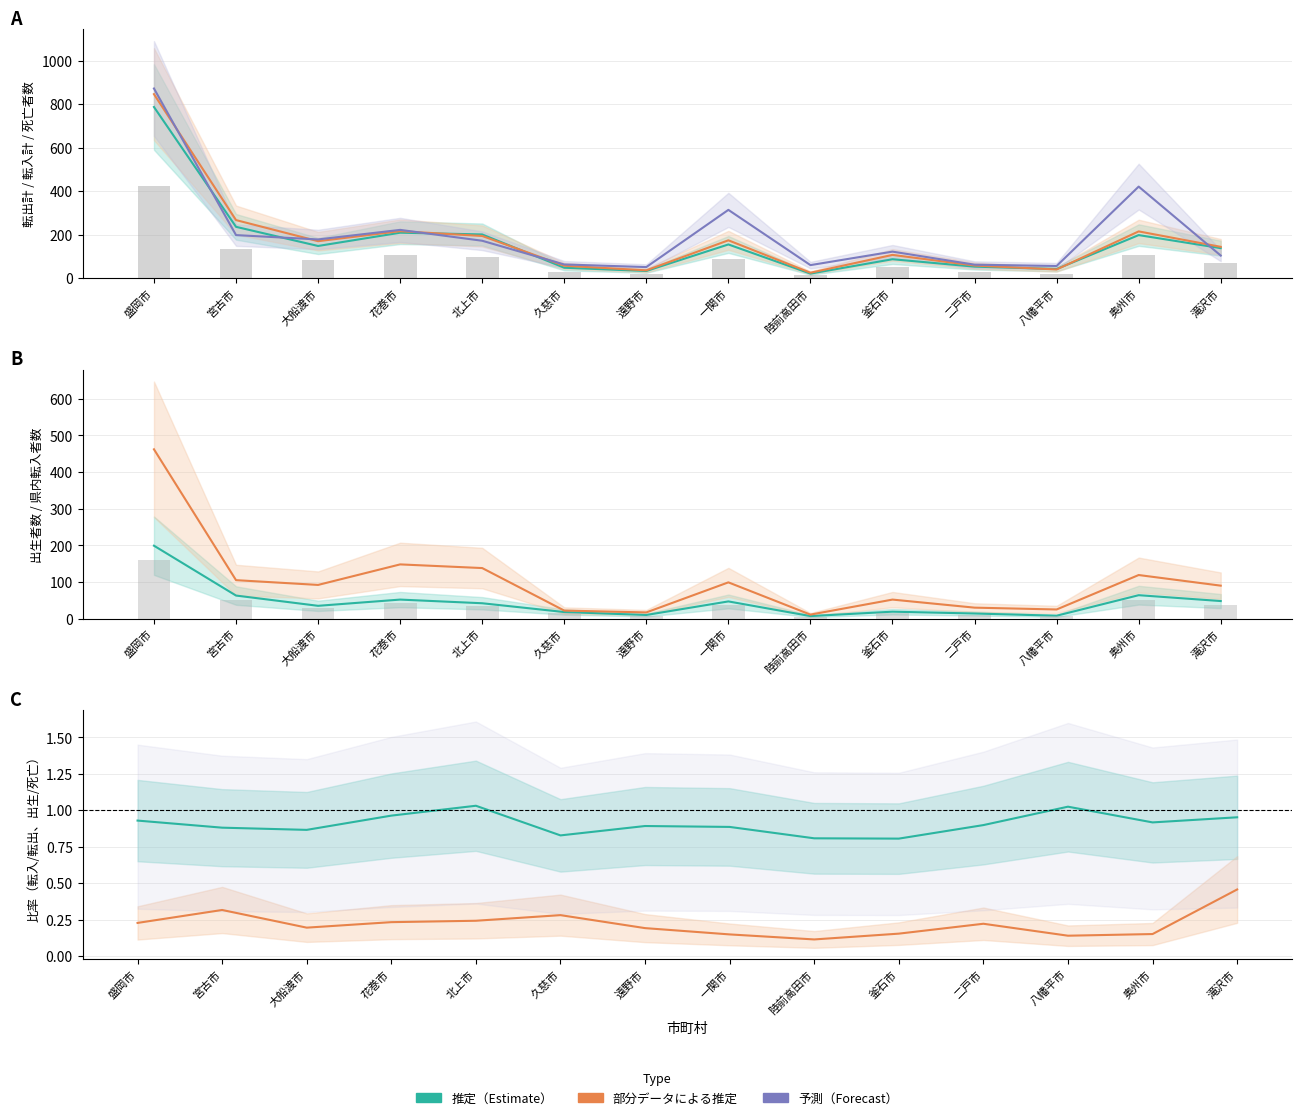

What is the greatest value displayed?

872